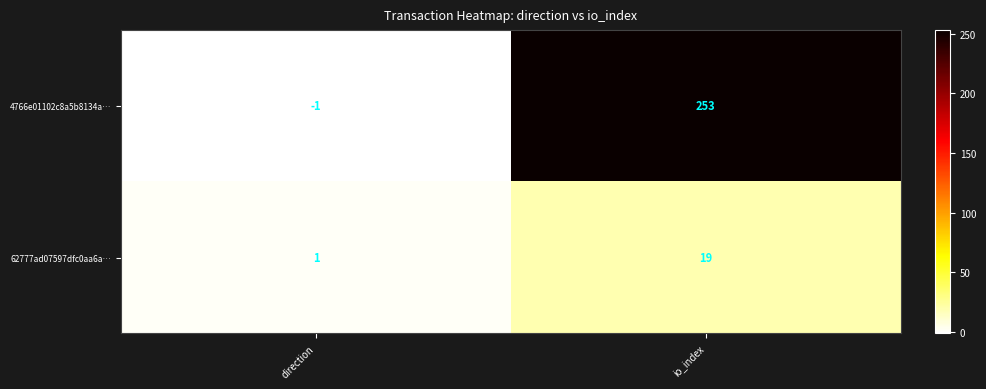

Which series has the largest range (max minus min)?

4766e01102c8a5b8134a…